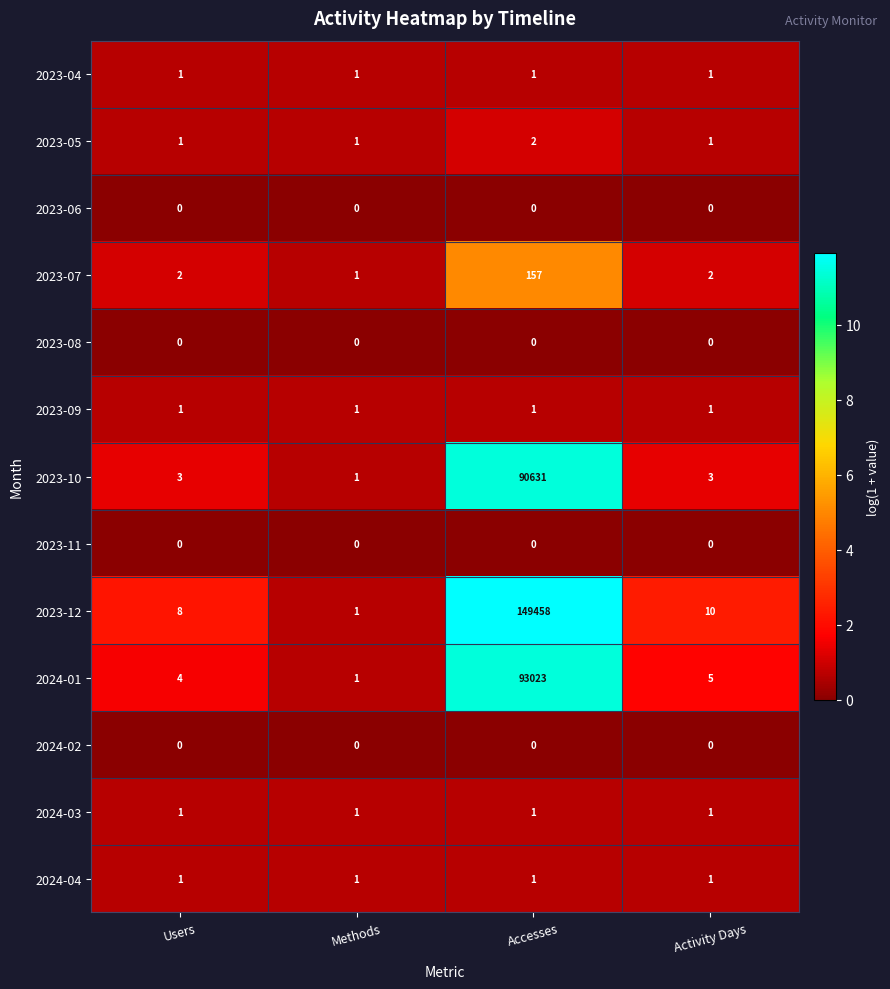

What is the sum of all 2023-04 values?

4